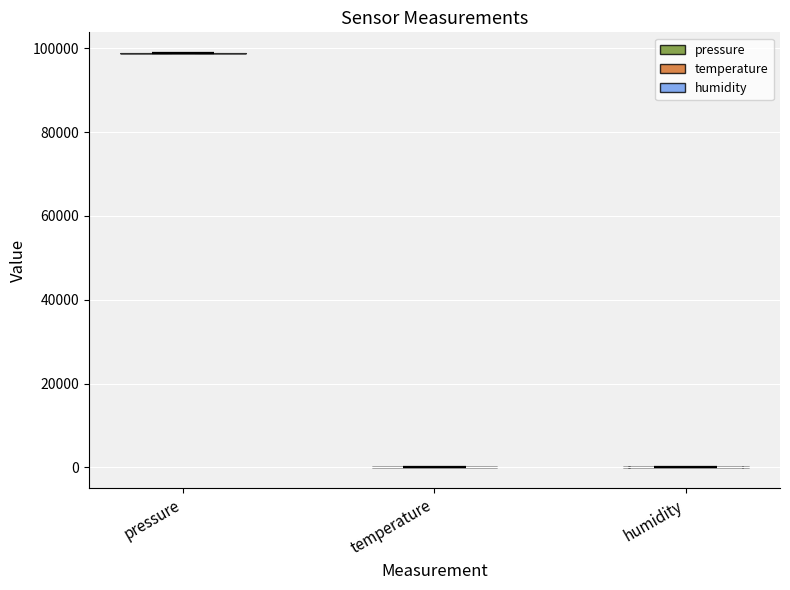

Which violin has the highest median line?

pressure